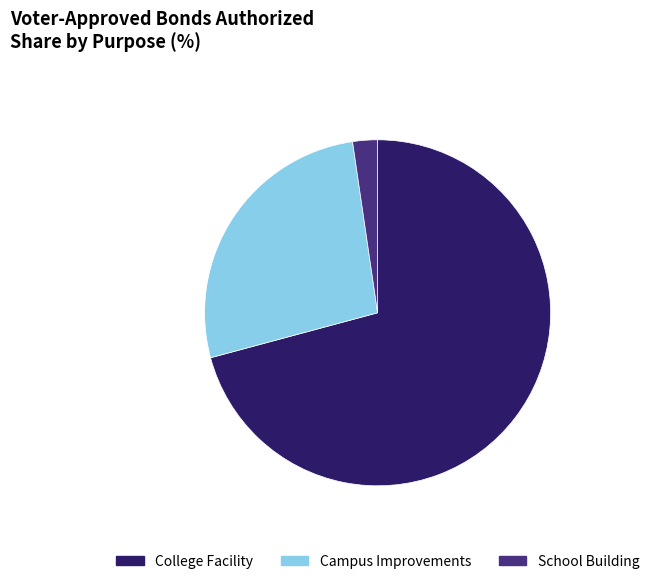

Which slice is the largest?

College Facility